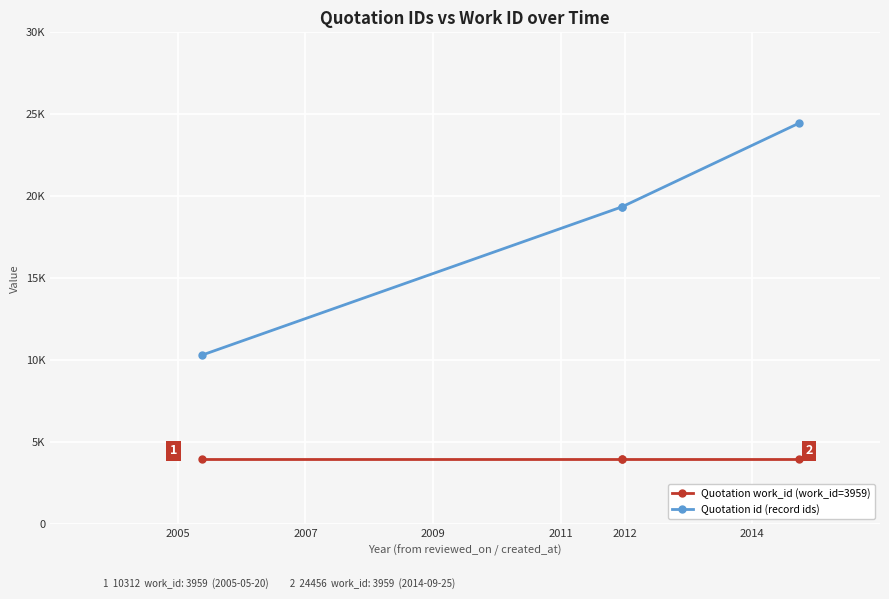

Is it true that Quotation work_id (work_id=3959) equals 3959 at 2005?

True